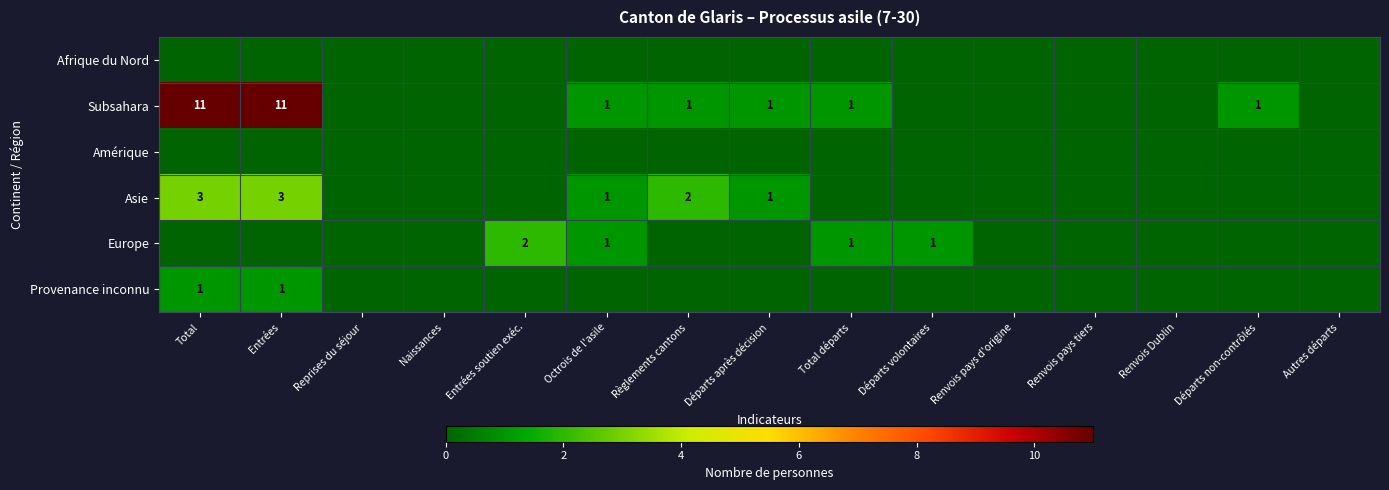

Is it true that Provenance inconnu equals 2 at Entrées?

False